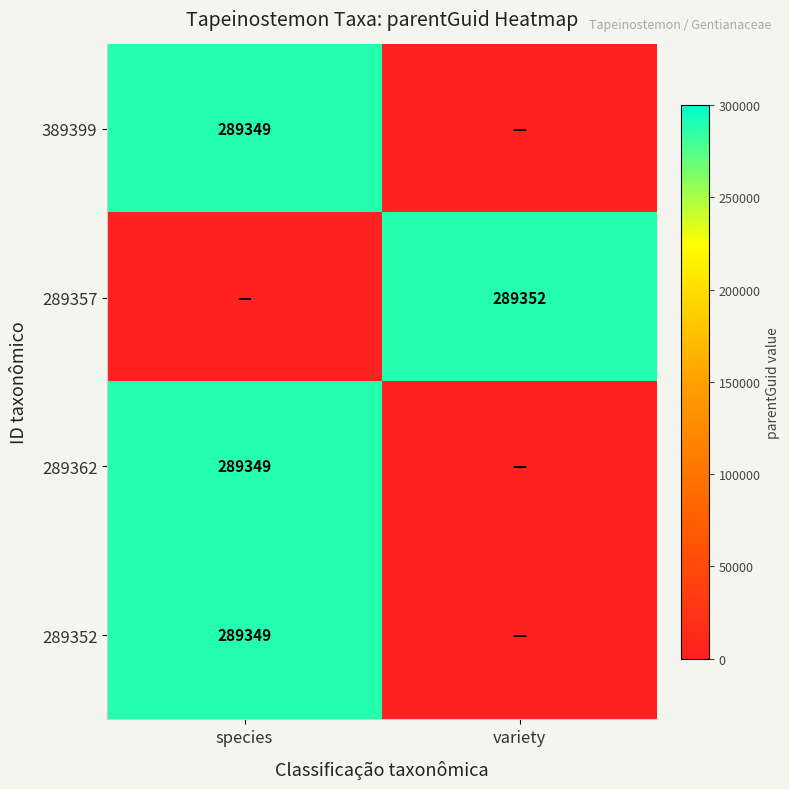

What is the total value across all series at species?

868047